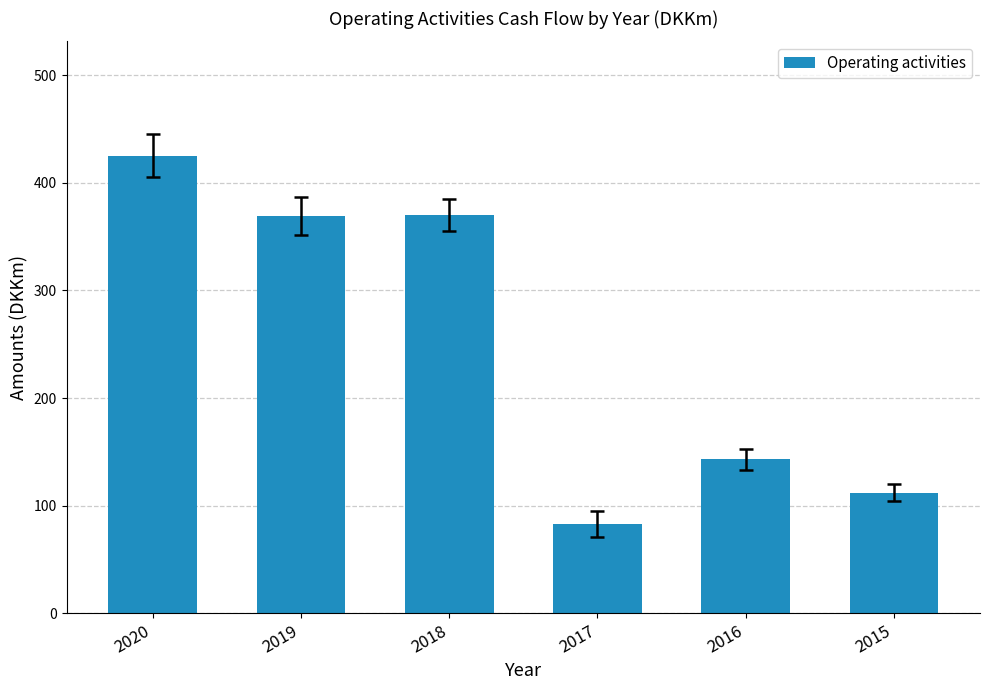

What is the value of the 1st bar from the left?

425.0